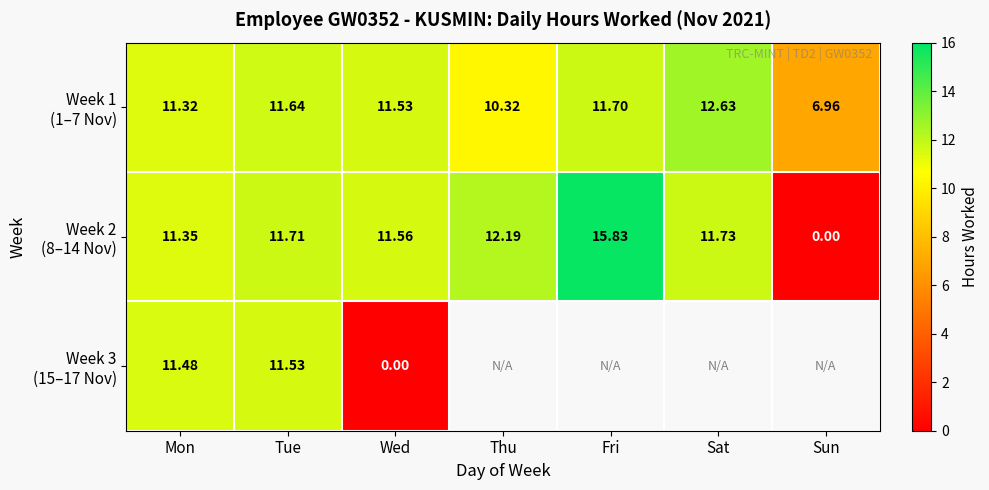

Between Mon and Thu, which series saw the biggest shift?

Week 1 (1–7 Nov)